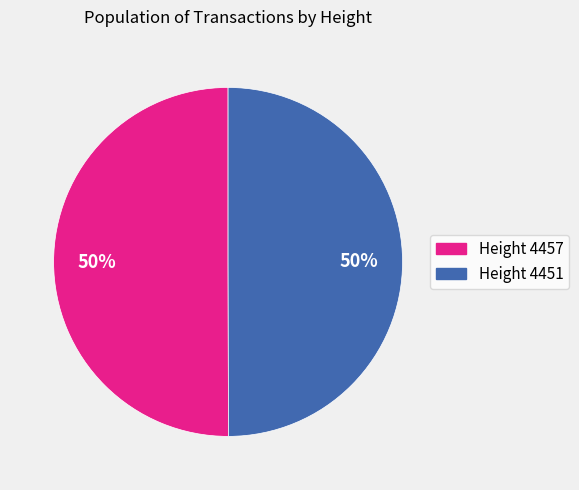

How many slices are in this pie chart?

2